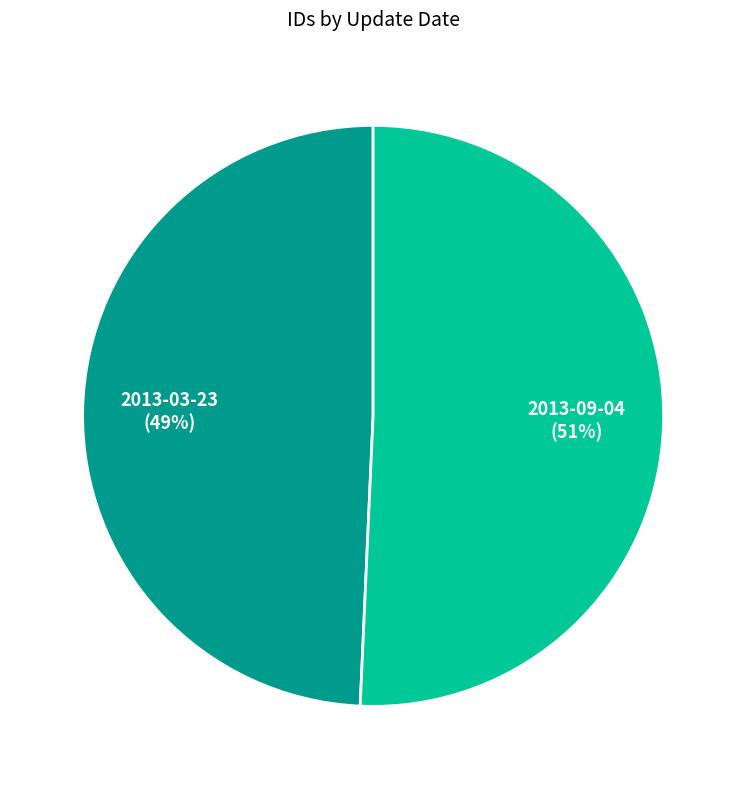

True or false: 2013-03-23 accounts for 54% of the total.

False